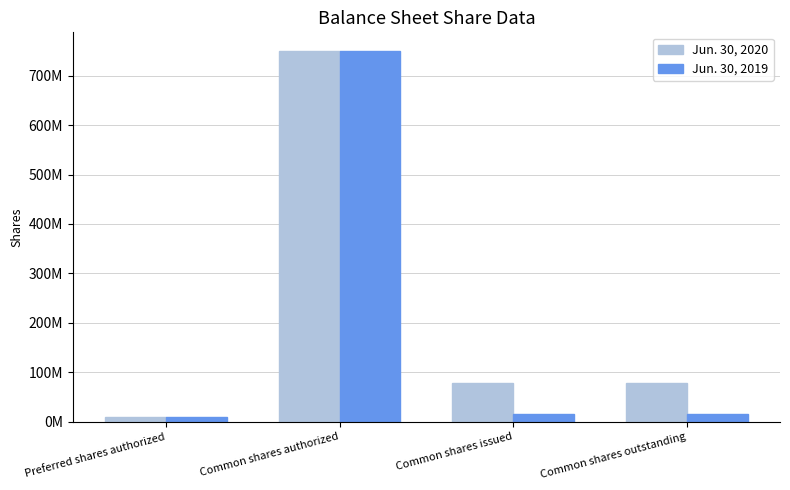

Does the chart contain any negative values?

No